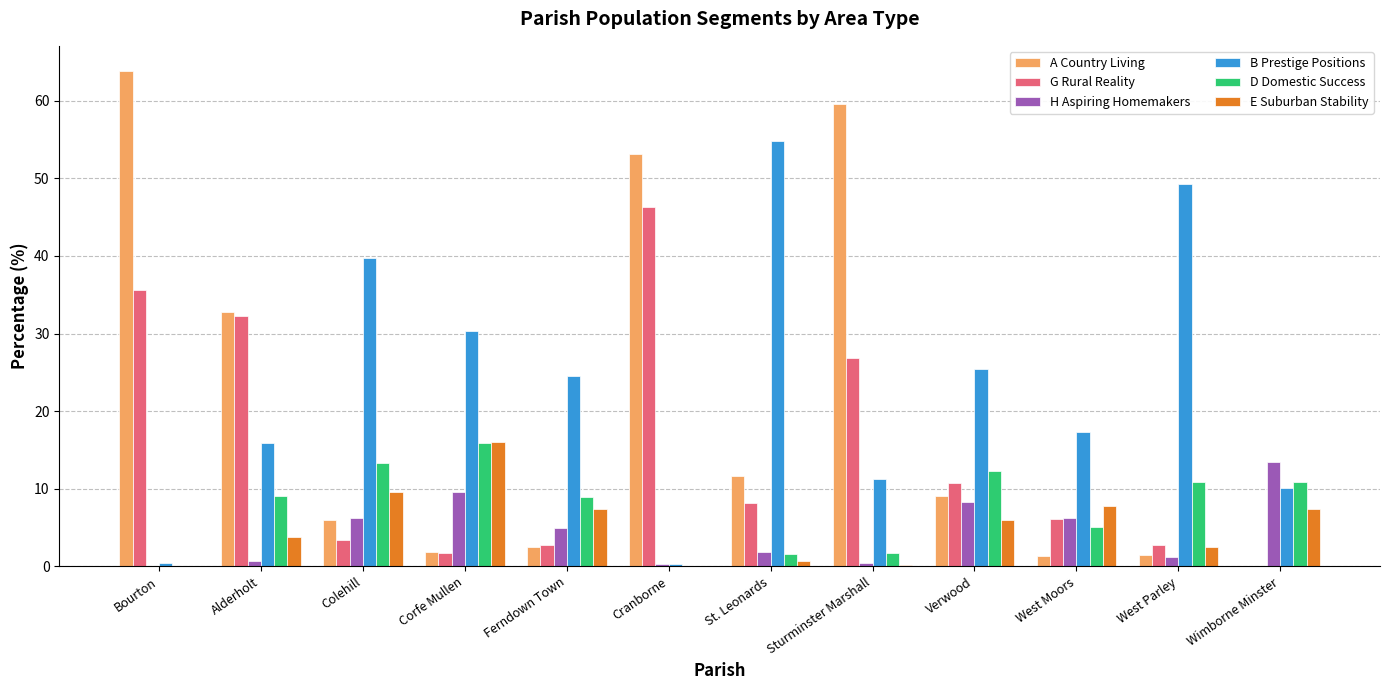

Which series changed the most between Colehill and Cranborne?

A Country Living